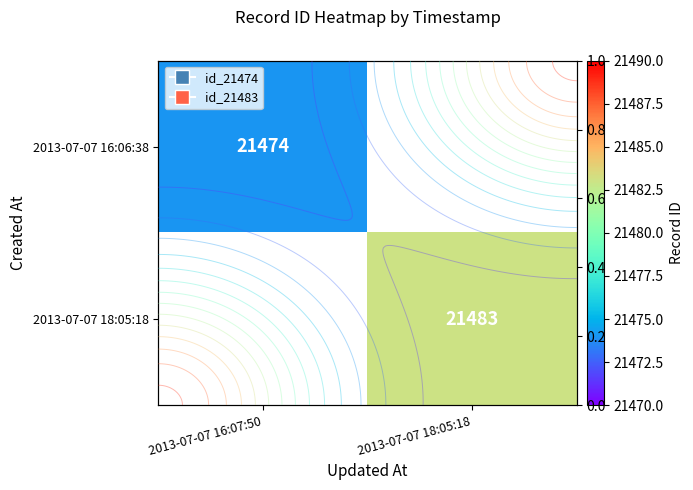

The value of 2013-07-07 16:06:38 at 2013-07-07 16:07:50 is 21474.0. True or false?

True